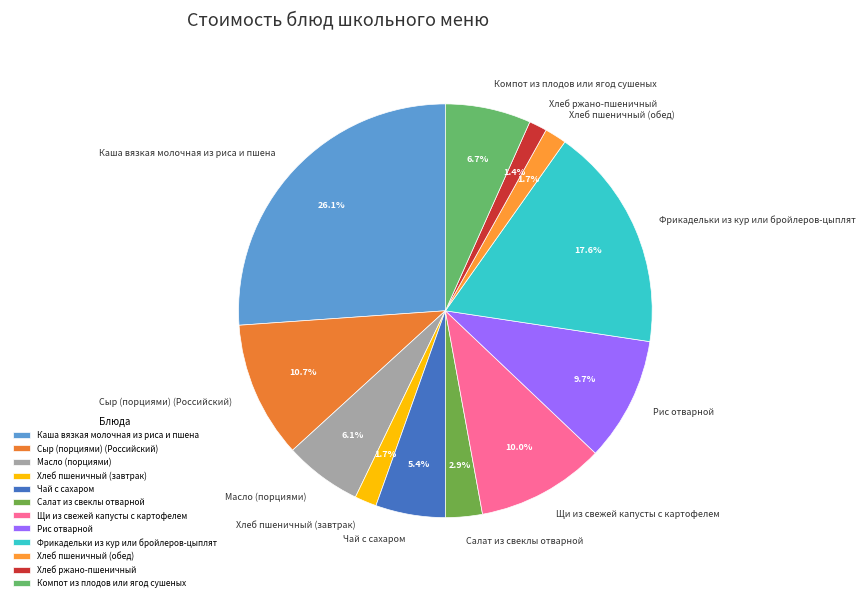

Is it true that Масло (порциями) is 1% of the pie?

False